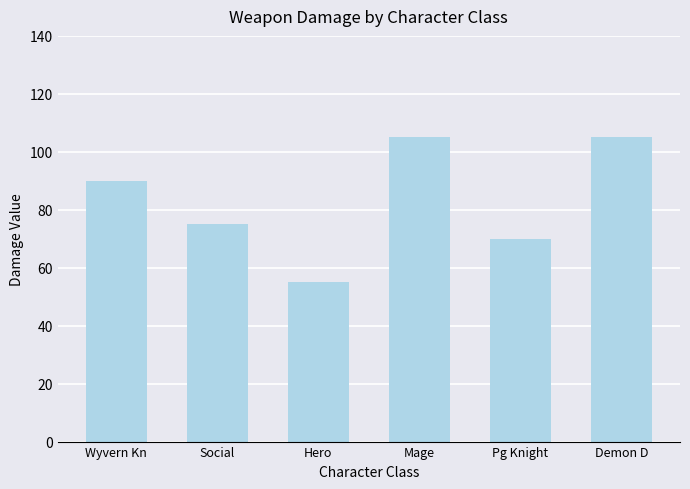

What is the approximate value at Demon D?

105